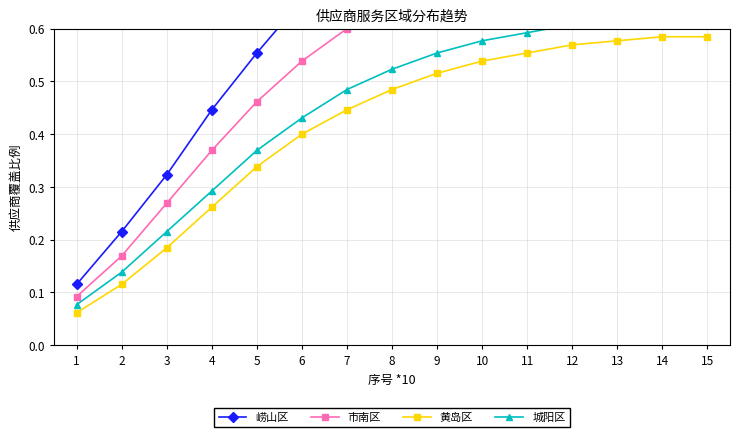

Reading right to left, extract all data points from this chart.

崂山区: 1.0	1.0	1.0	1.0	0.9	0.9	0.9	0.8	0.7	0.7	0.6	0.4	0.3	0.2	0.1
市南区: 0.8	0.8	0.8	0.8	0.7	0.7	0.7	0.7	0.6	0.5	0.5	0.4	0.3	0.2	0.1
黄岛区: 0.6	0.6	0.6	0.6	0.6	0.5	0.5	0.5	0.4	0.4	0.3	0.3	0.2	0.1	0.1
城阳区: 0.6	0.6	0.6	0.6	0.6	0.6	0.6	0.5	0.5	0.4	0.4	0.3	0.2	0.1	0.1